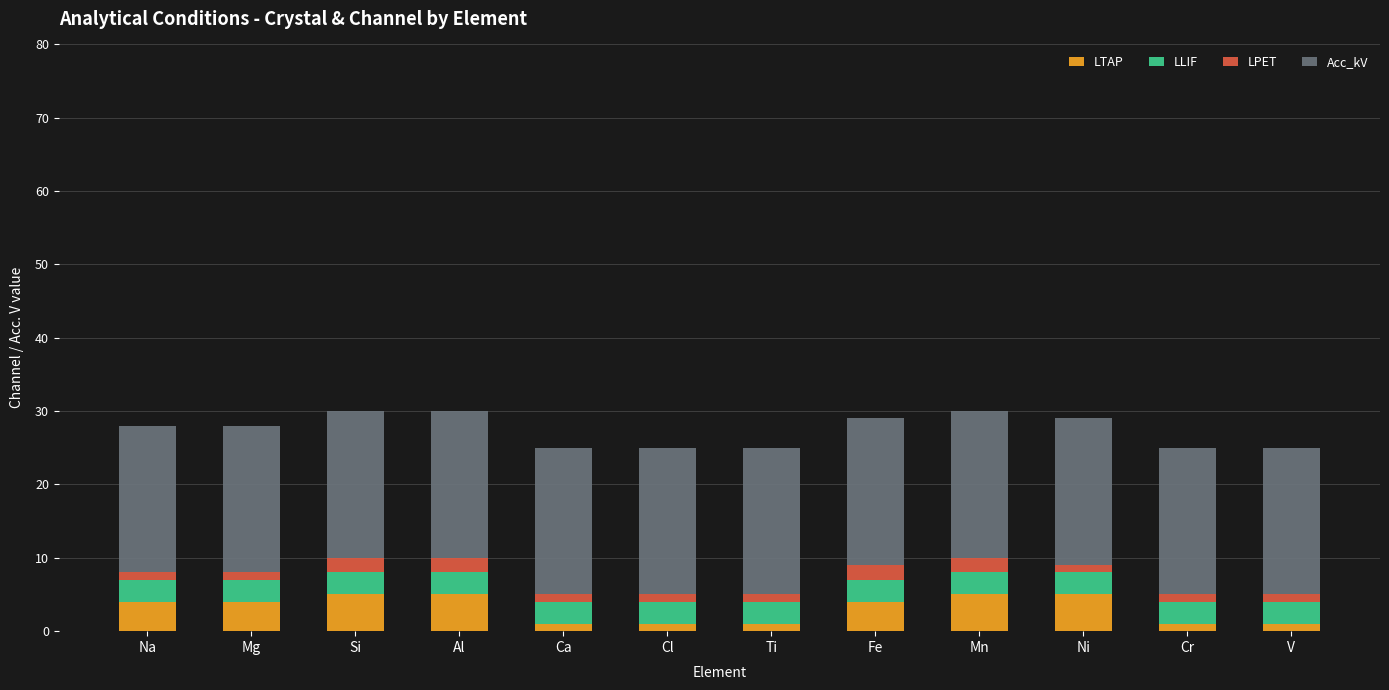

What is the total value across all series at Mn?

30